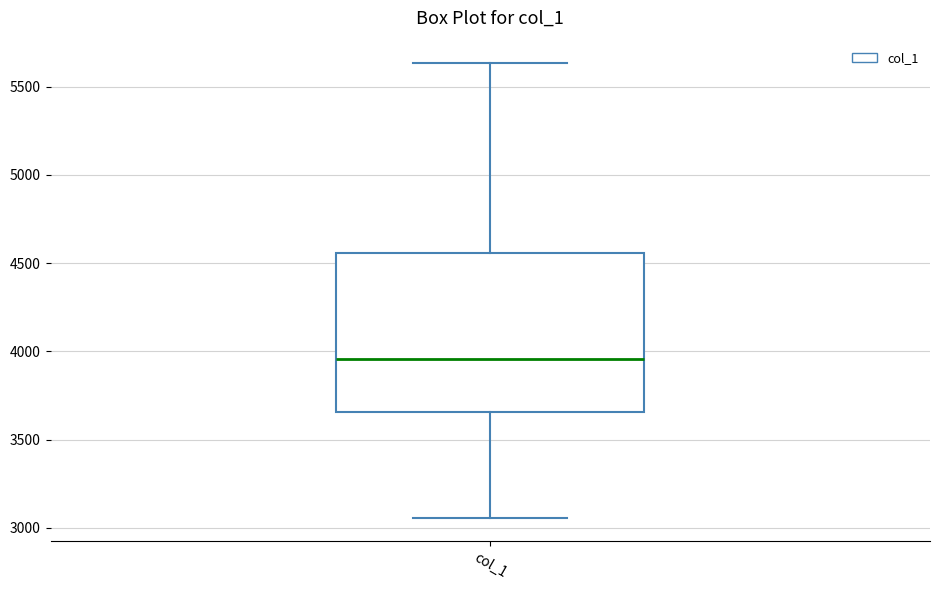

Read this box plot against the y-axis: the position of the median line, the range covered by the box, and the ends of both whiskers. The values are not printed on the chart, so give them approximately, as read against the axis.

median 3950, box 3650 to 4550, whiskers 3050 to 5650